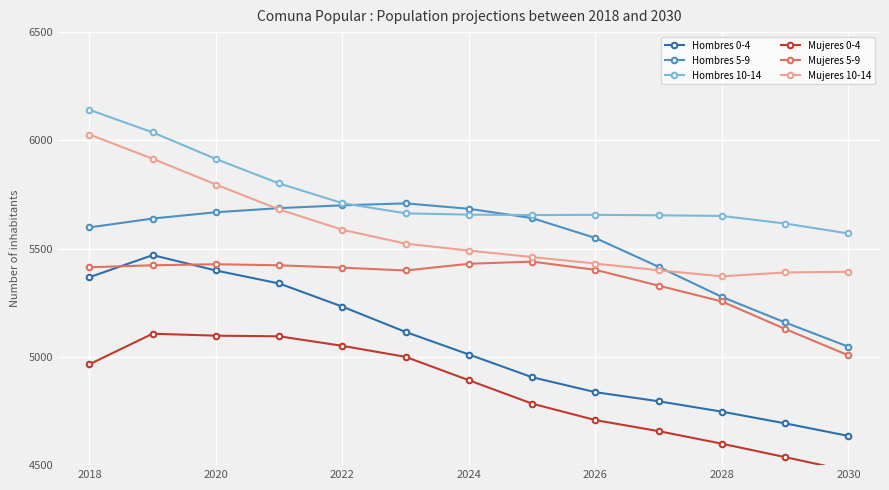

Where does the Mujeres 5-9 series first go above 5412?

2018